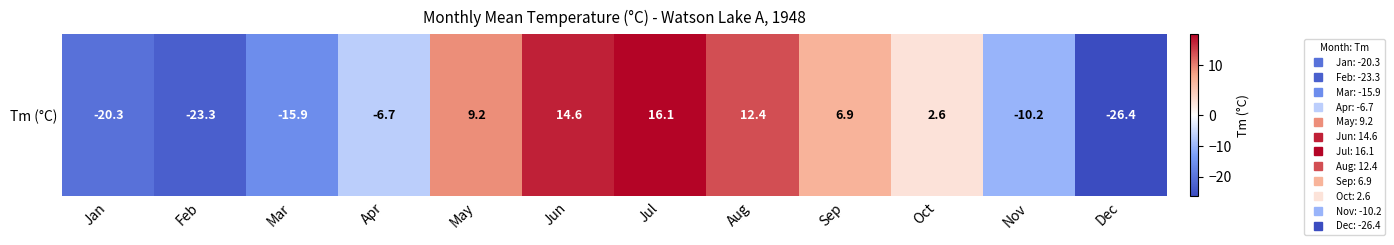

How many values are below 2?

6